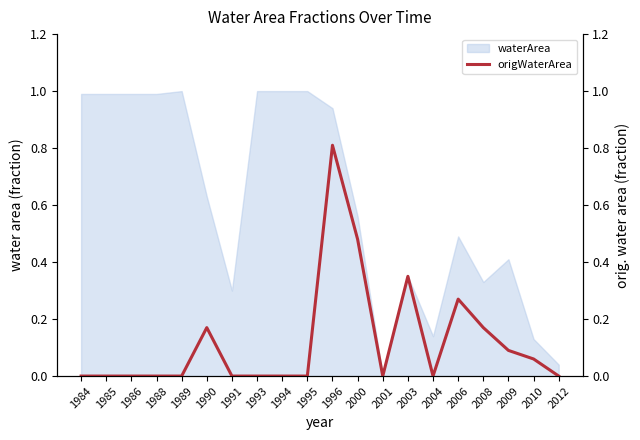

The chart shows a value of 0.0 at 1993. True or false?

True